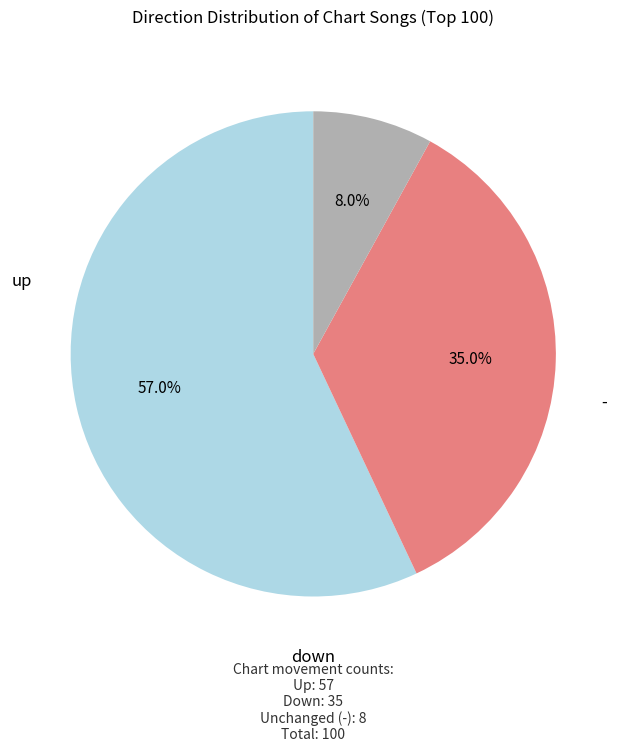

Which has a higher value, down or up?

up